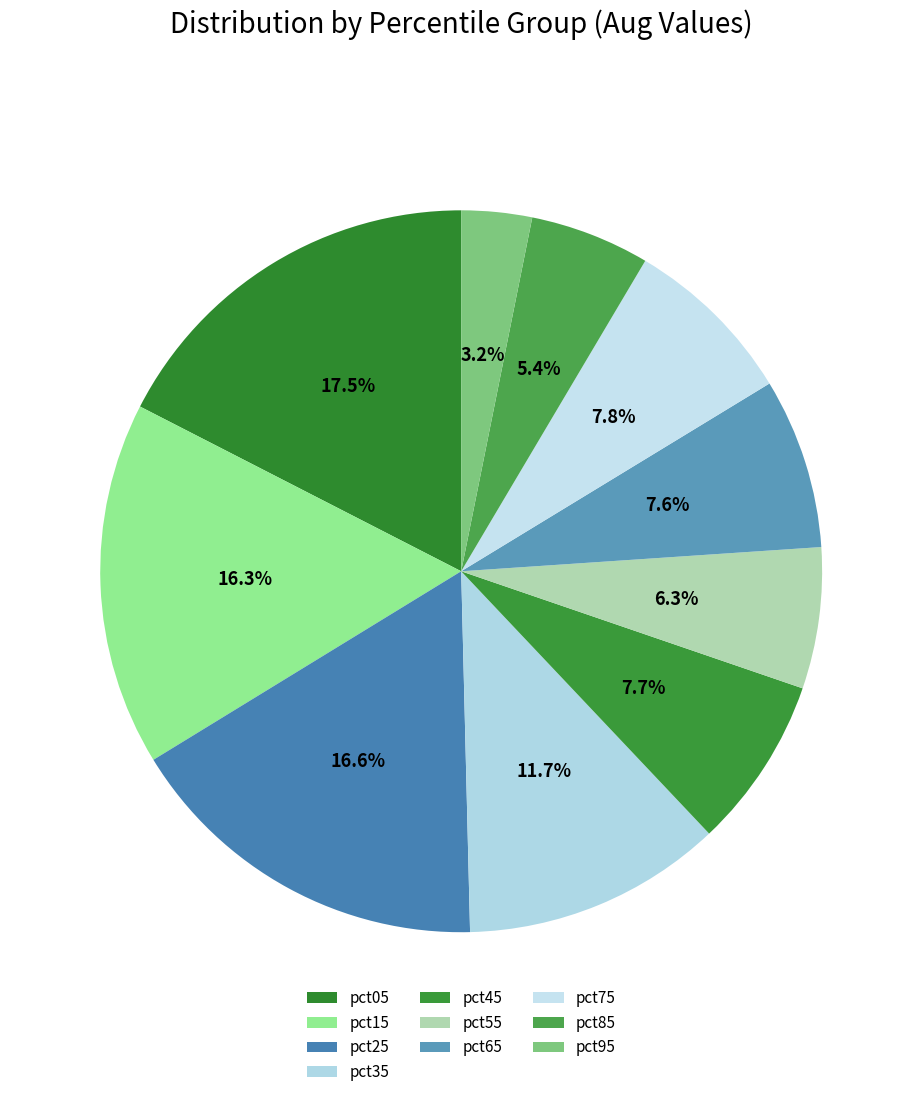

How many slices are in this pie chart?

10